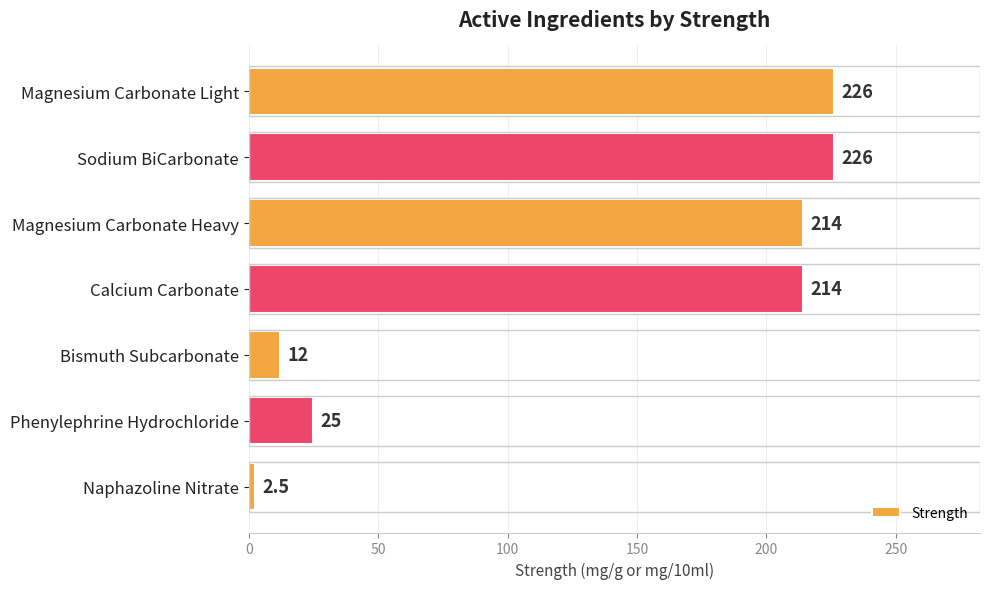

What is the maximum value shown in the chart?

226.0